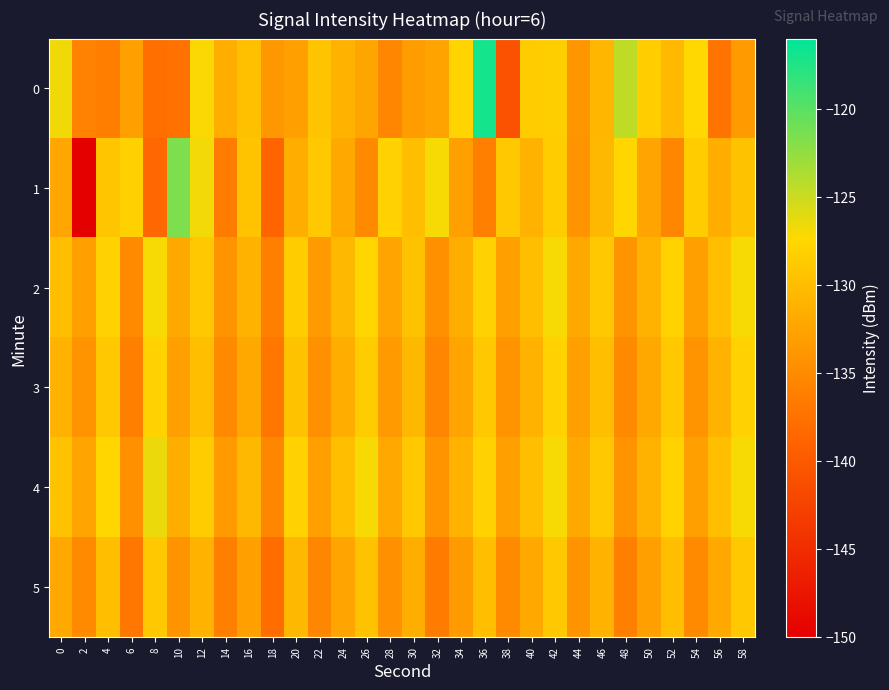

Reading left to right, list all the values displayed in this chart.

0: 0=-126.7	2=-135.9	4=-136.2	6=-133.0	8=-137.7	10=-137.5	12=-127.2	14=-131.5	16=-129.7	18=-133.7	20=-133.0	22=-129.3	24=-131.0	26=-132.4	28=-135.4	30=-133.2	32=-132.6	34=-127.8	36=-116.9	38=-140.9	40=-128.5	42=-128.4	44=-133.9	46=-130.7	48=-124.5	50=-128.5	52=-130.5	54=-127.3	56=-137.2	58=-133.5
1: 0=-132.3	2=-150.3	4=-129.1	6=-128.1	8=-138.4	10=-121.6	12=-126.8	14=-136.5	16=-129.4	18=-138.8	20=-131.5	22=-129.0	24=-132.0	26=-135.0	28=-128.0	30=-130.0	32=-127.0	34=-133.0	36=-136.0	38=-129.0	40=-131.0	42=-128.5	44=-134.0	46=-130.5	48=-127.5	50=-132.5	52=-135.5	54=-128.5	56=-131.5	58=-129.5
2: 0=-130.0	2=-133.0	4=-128.0	6=-135.0	8=-127.0	10=-132.0	12=-129.0	14=-134.0	16=-131.0	18=-136.0	20=-128.5	22=-133.5	24=-130.5	26=-127.5	28=-132.5	30=-129.5	32=-134.5	34=-131.5	36=-128.0	38=-133.0	40=-130.0	42=-127.0	44=-132.0	46=-129.0	48=-134.0	50=-131.0	52=-128.0	54=-133.0	56=-130.0	58=-127.0
3: 0=-131.0	2=-134.0	4=-129.0	6=-136.0	8=-128.0	10=-133.0	12=-130.0	14=-135.0	16=-132.0	18=-137.0	20=-129.5	22=-134.5	24=-131.5	26=-128.5	28=-133.5	30=-130.5	32=-135.5	34=-132.5	36=-129.0	38=-134.0	40=-131.0	42=-128.0	44=-133.0	46=-130.0	48=-135.0	50=-132.0	52=-129.0	54=-134.0	56=-131.0	58=-128.0
4: 0=-129.5	2=-132.5	4=-127.5	6=-134.5	8=-126.5	10=-131.5	12=-128.5	14=-133.5	16=-130.5	18=-135.5	20=-128.0	22=-133.0	24=-130.0	26=-127.0	28=-132.0	30=-129.0	32=-134.0	34=-131.0	36=-128.0	38=-133.0	40=-130.0	42=-127.0	44=-132.0	46=-129.0	48=-134.0	50=-131.0	52=-128.0	54=-133.0	56=-130.0	58=-127.0
5: 0=-132.0	2=-135.0	4=-130.0	6=-137.0	8=-129.0	10=-134.0	12=-131.0	14=-136.0	16=-133.0	18=-138.0	20=-130.5	22=-135.5	24=-132.5	26=-129.5	28=-134.5	30=-131.5	32=-136.5	34=-133.5	36=-130.0	38=-135.0	40=-132.0	42=-129.0	44=-134.0	46=-131.0	48=-136.0	50=-133.0	52=-130.0	54=-135.0	56=-132.0	58=-129.0